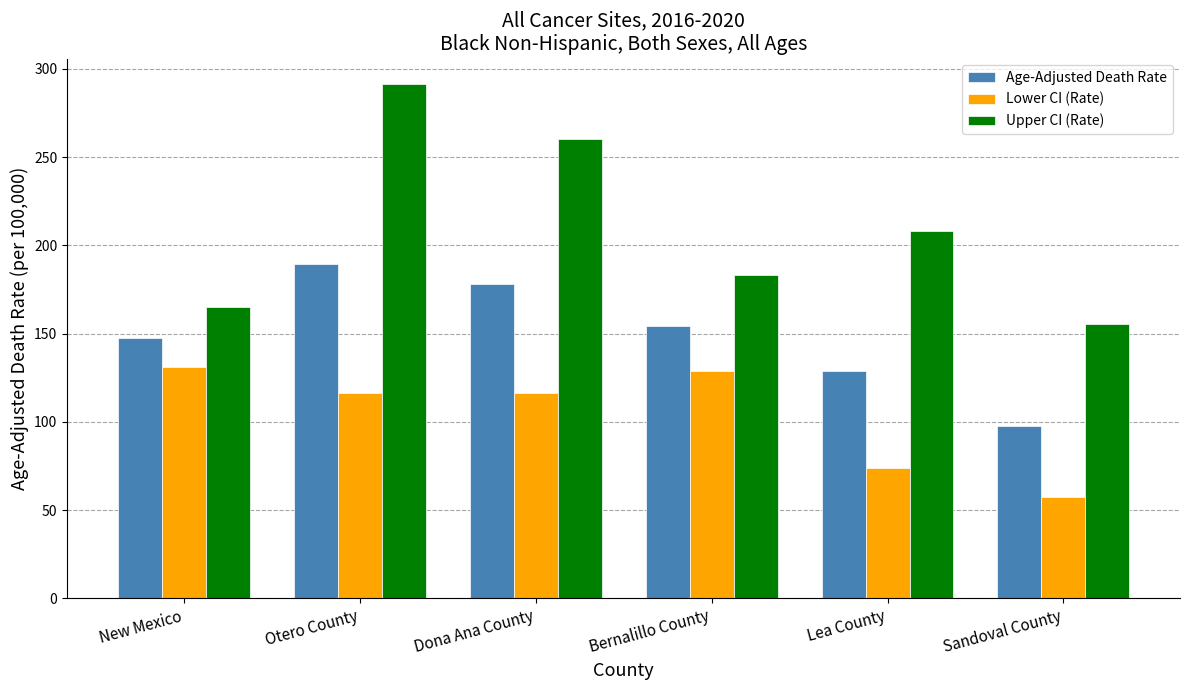

Which series has the largest range (max minus min)?

Upper CI (Rate)